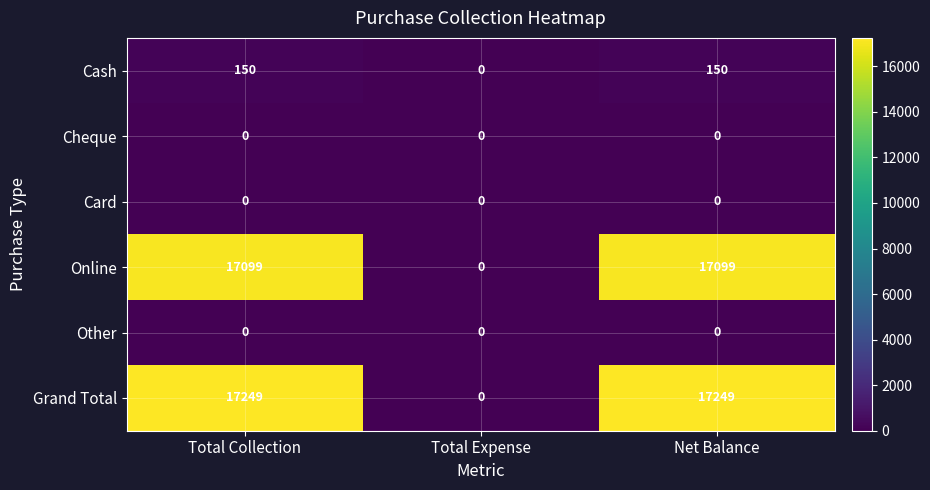

The value of Other at Total Collection is 0. True or false?

True